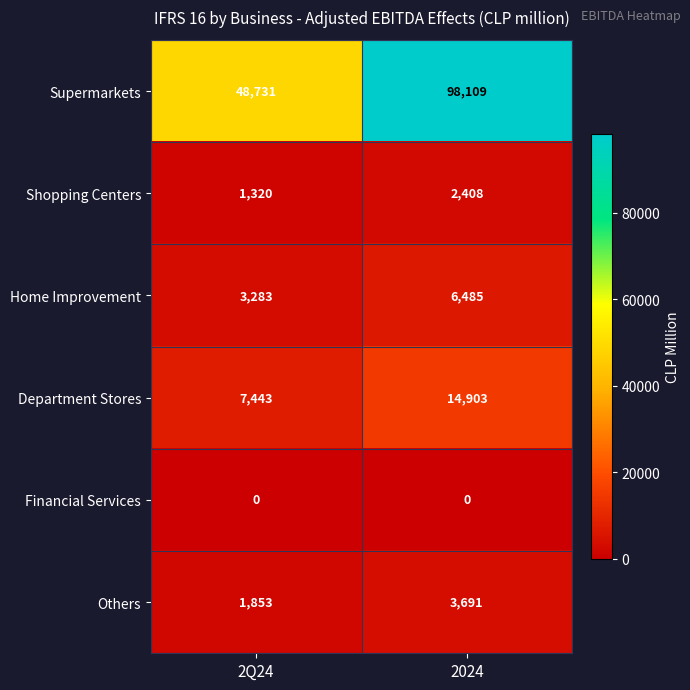

What is the total value across all series at 2Q24?

62630